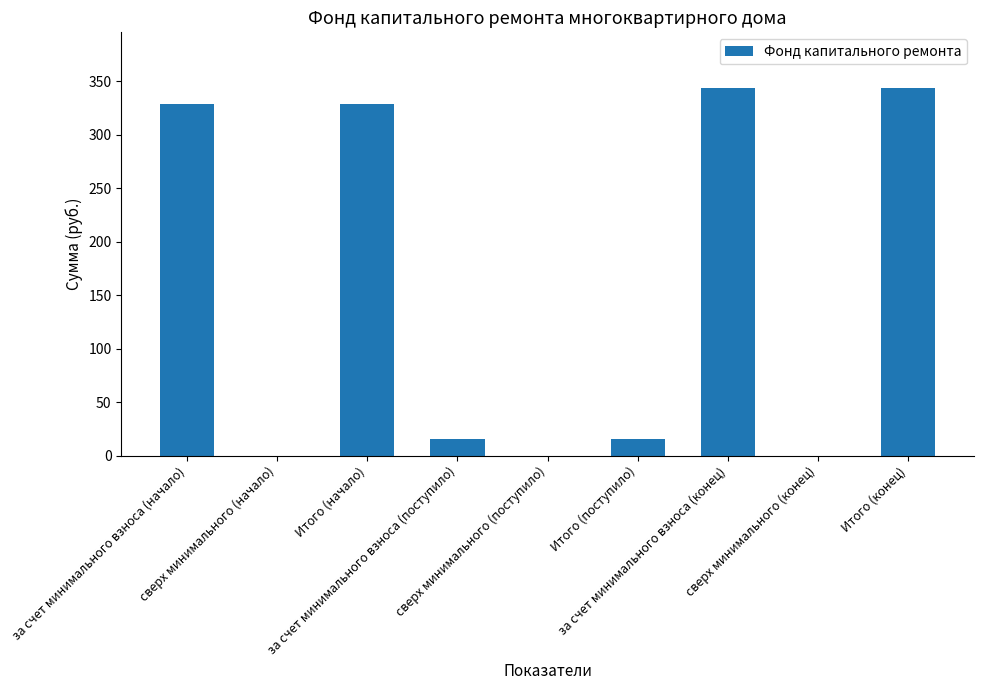

Does the chart contain stacked bars?

No